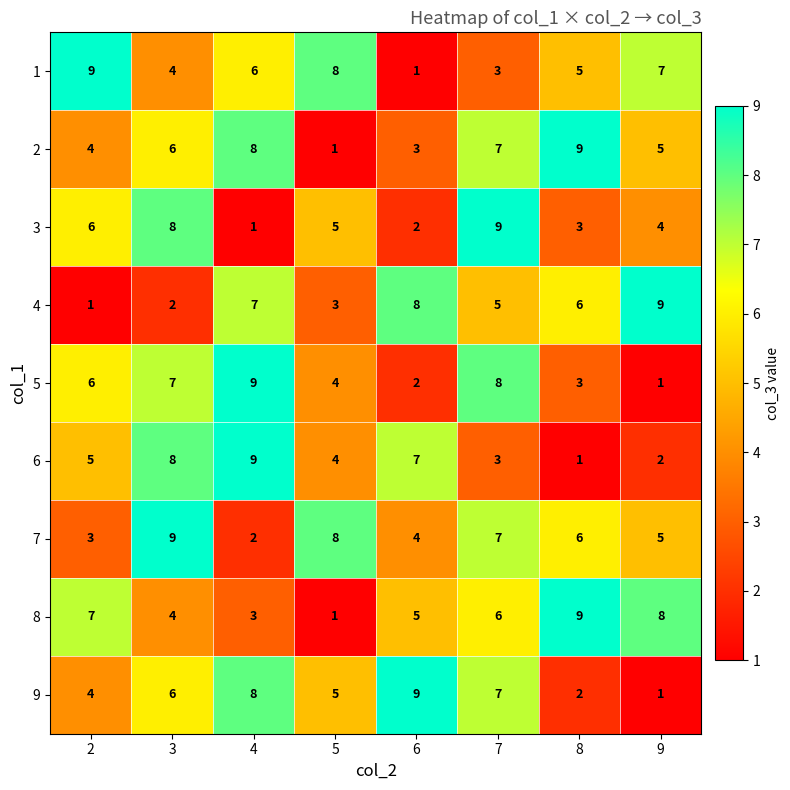

The 3 series shows 2 at 6. True or false?

True